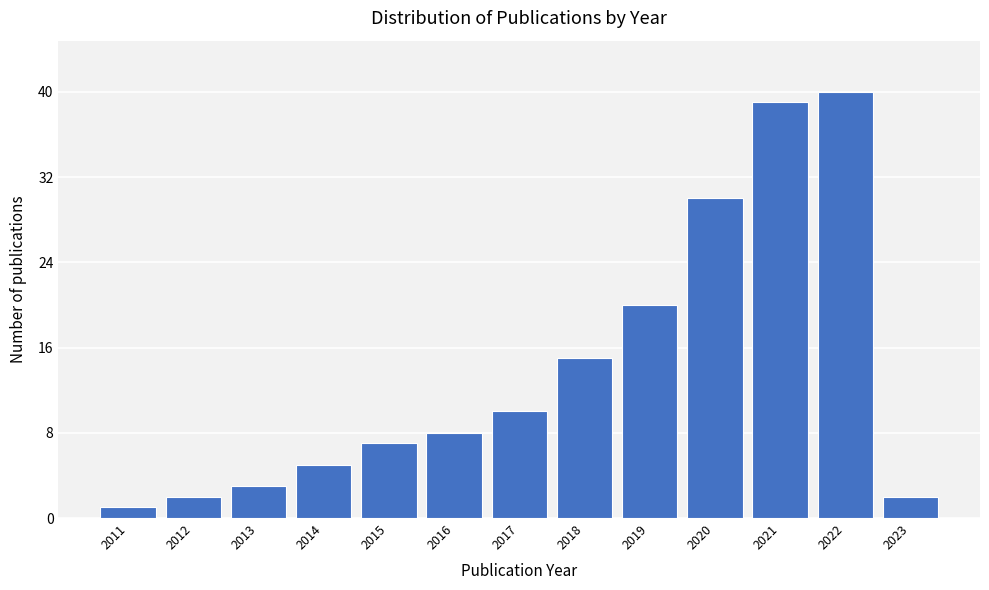

Reading right to left, list all the values displayed in this chart.

2	40	39	30	20	15	10	8	7	5	3	2	1